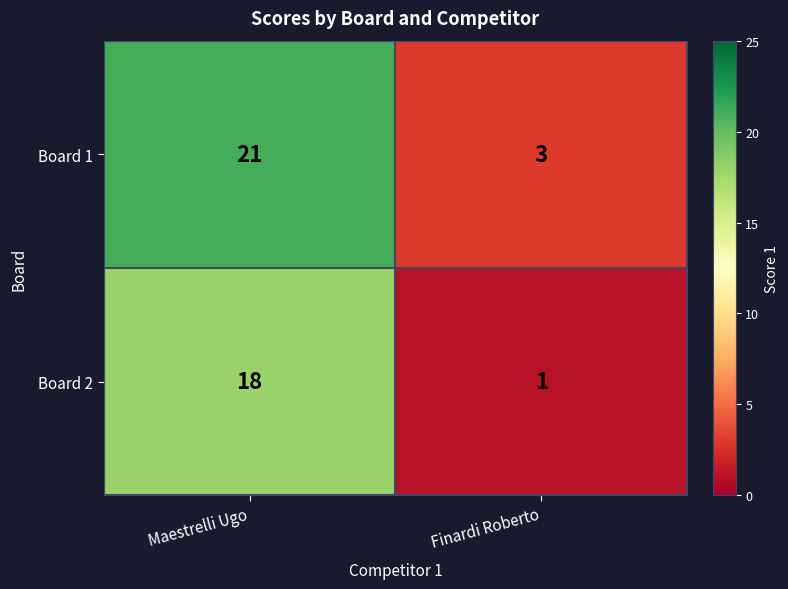

Reading left to right, what are all the values shown in this chart?

Board 1: Maestrelli Ugo=21	Finardi Roberto=3
Board 2: Maestrelli Ugo=18	Finardi Roberto=1